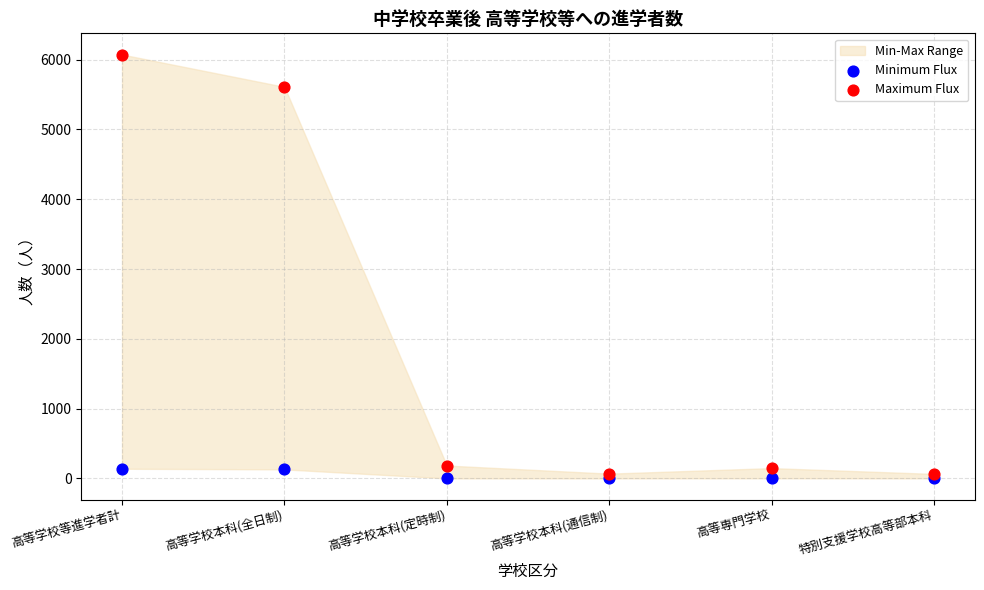

Across all series, what Y value is closest to 3036?

5610